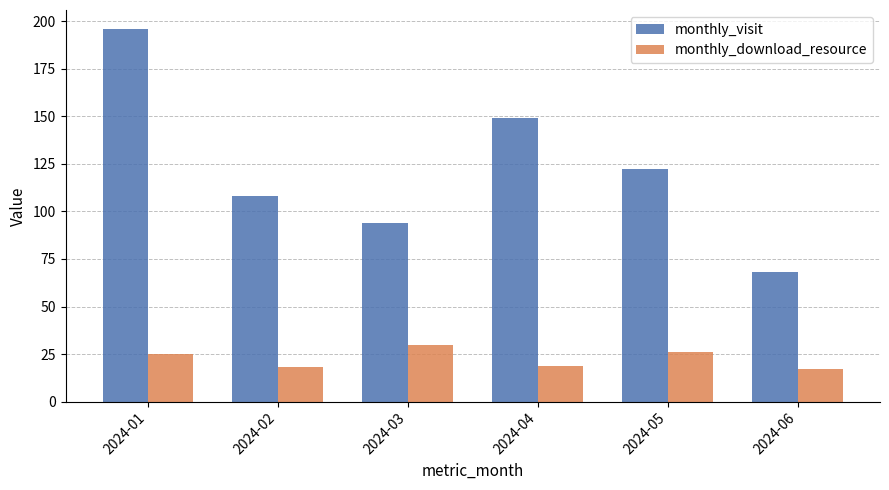

At 2024-03, list the series in order from largest to smallest.

monthly_visit, monthly_download_resource